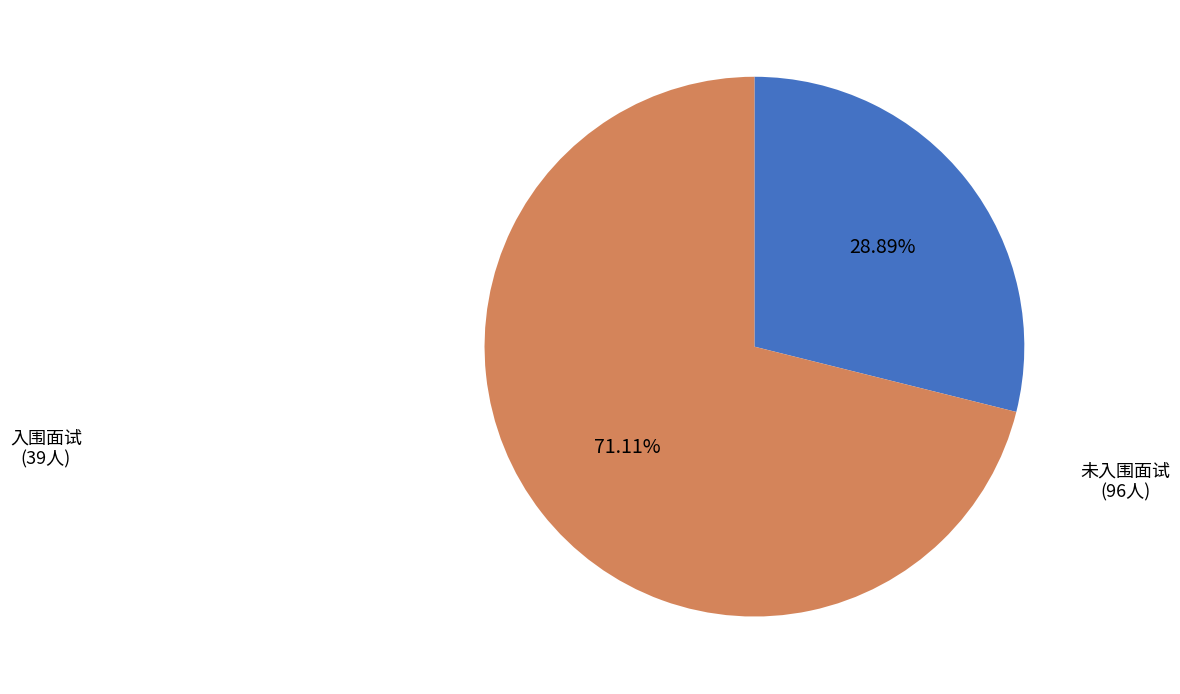

Is there any slice that represents more than half of the pie?

Yes